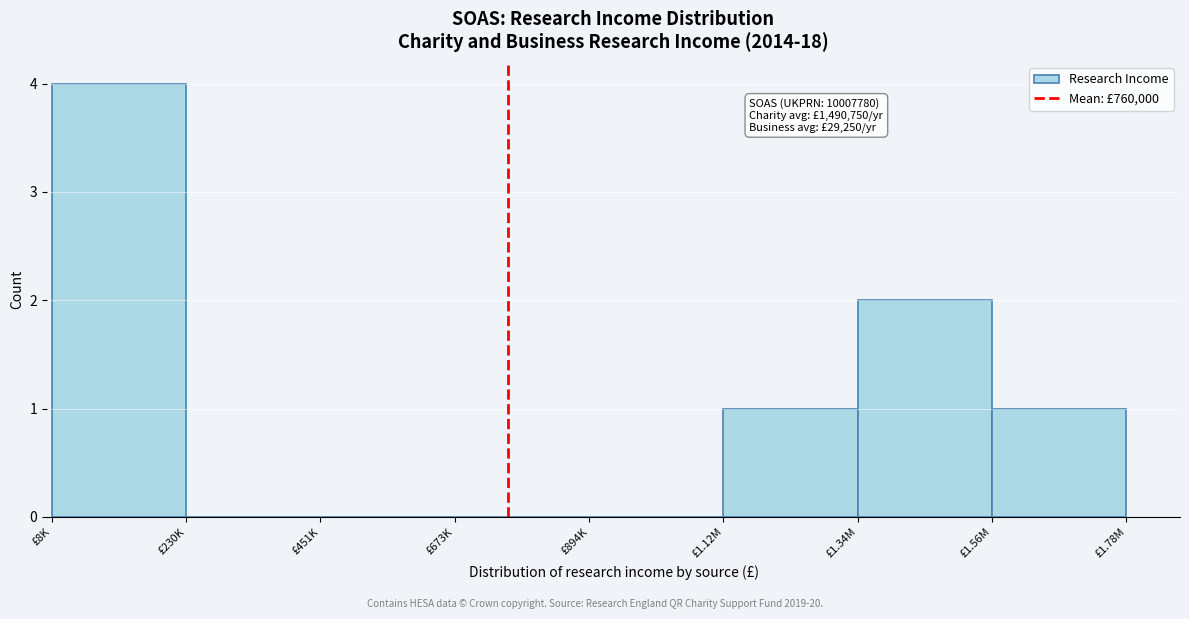

Reading right to left, list all the values displayed in this chart.

£1.56M=1	£1.34M=2	£1.12M=1	£894K=0	£673K=0	£451K=0	£230K=0	£8K=4